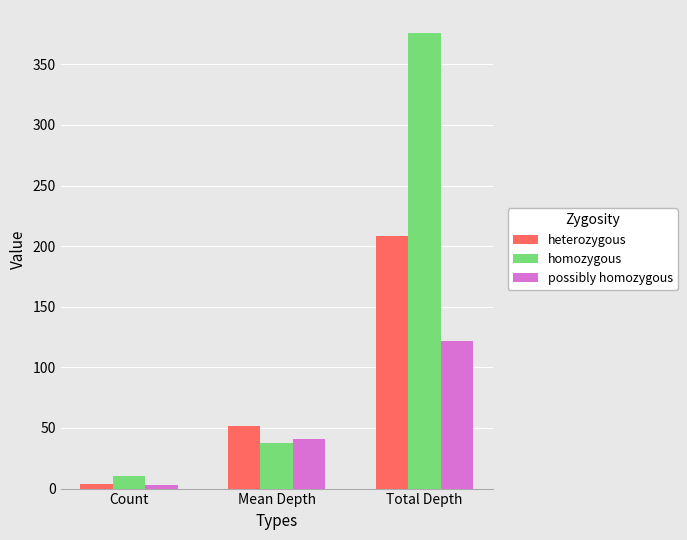

Reading left to right, what are all the values shown in this chart?

heterozygous: 4.0	52.0	208.0
homozygous: 10.0	37.6	376.0
possibly homozygous: 3.0	40.7	122.0